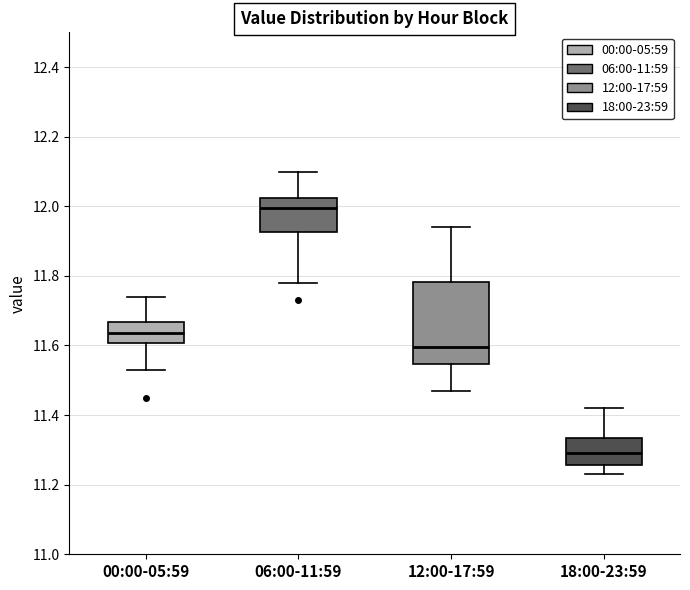

Comparing the boxes themselves (not the whiskers), which one is the tallest?

12:00-17:59